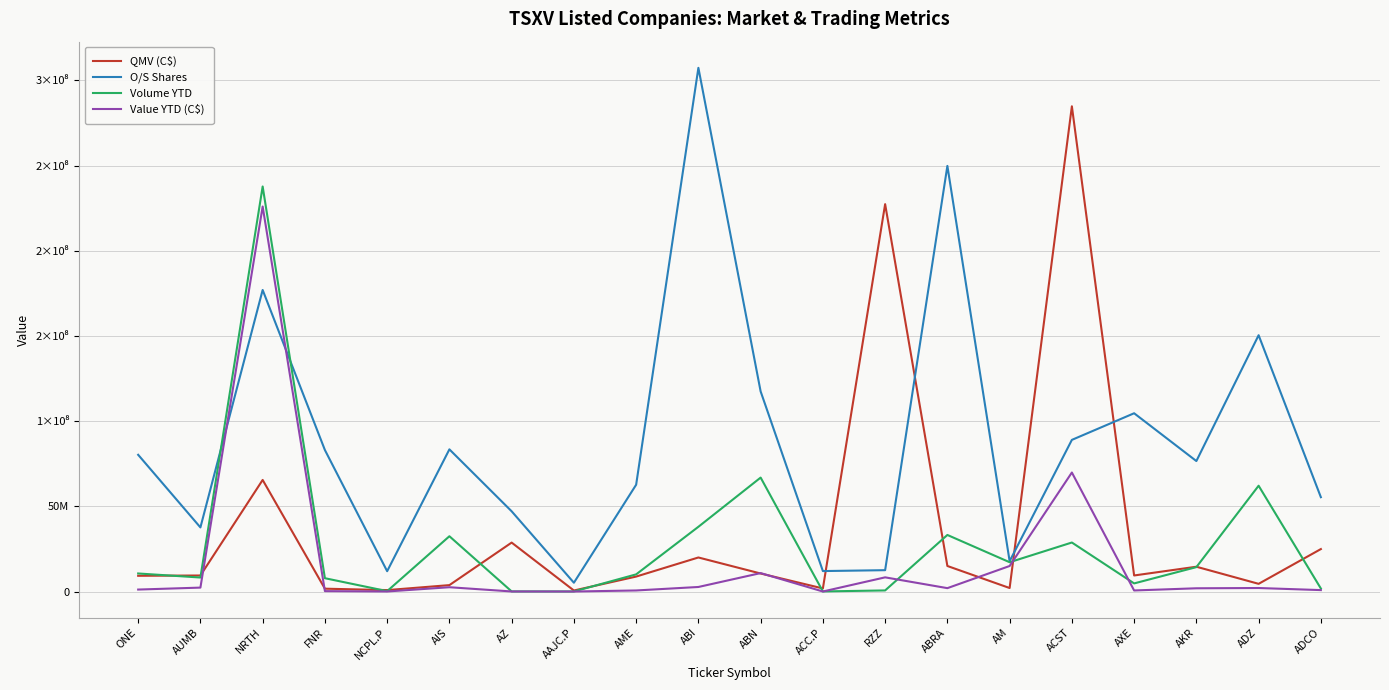

Does the chart have visible grid lines?

Yes